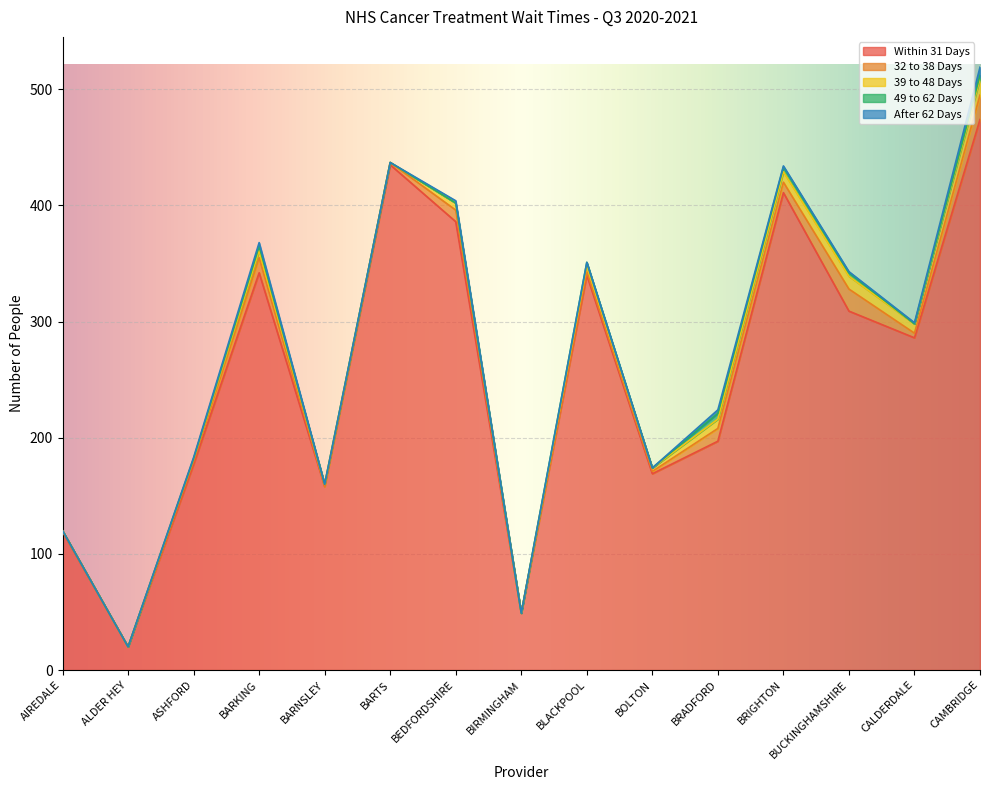

At how many categories does at least one series exceed 451?

1